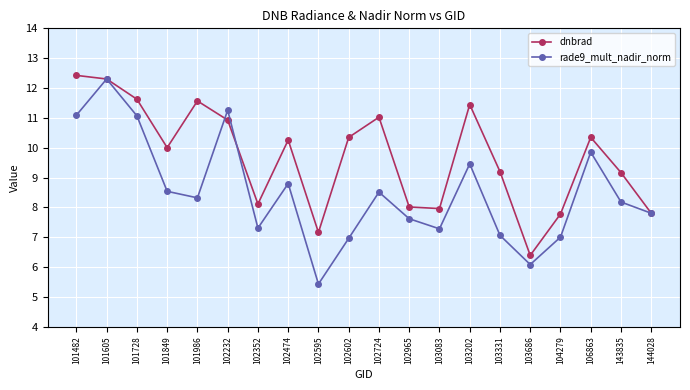

Does the chart display data point markers on the line(s)?

Yes